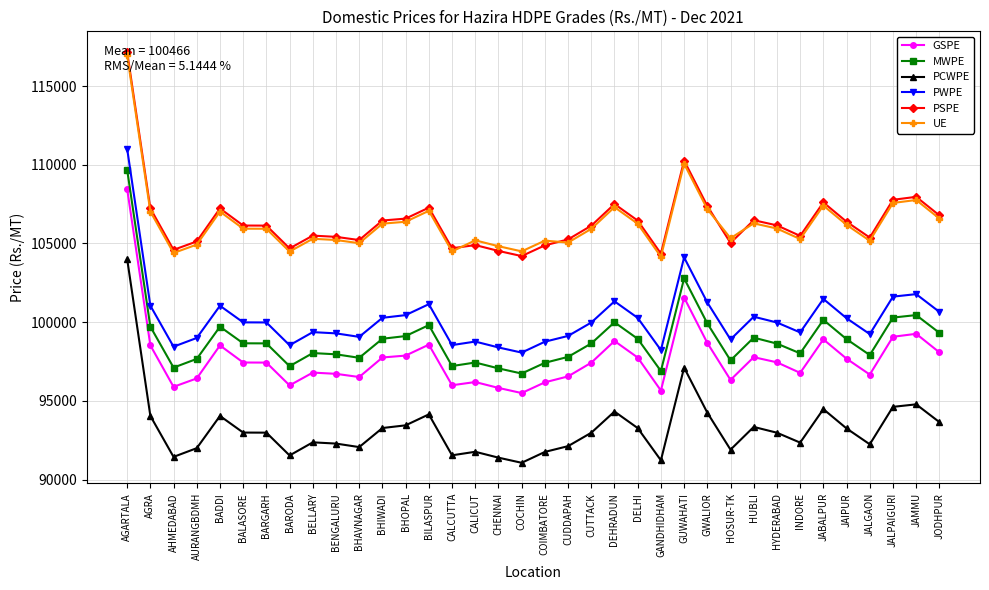

What is the difference between the highest and lowest values at BARGARH?

13150